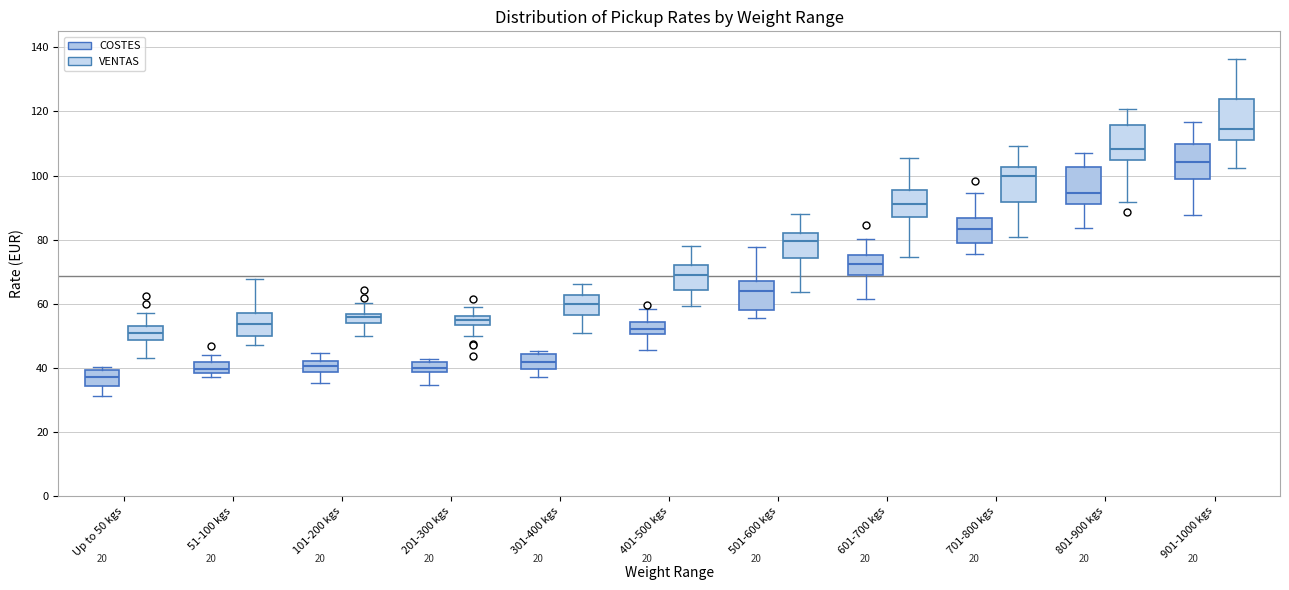

Where does the upper whisker of the box for 501-600 kgs (COSTES) end on the y-axis? The values are not printed on the chart, so give them approximately, as read against the axis.

78